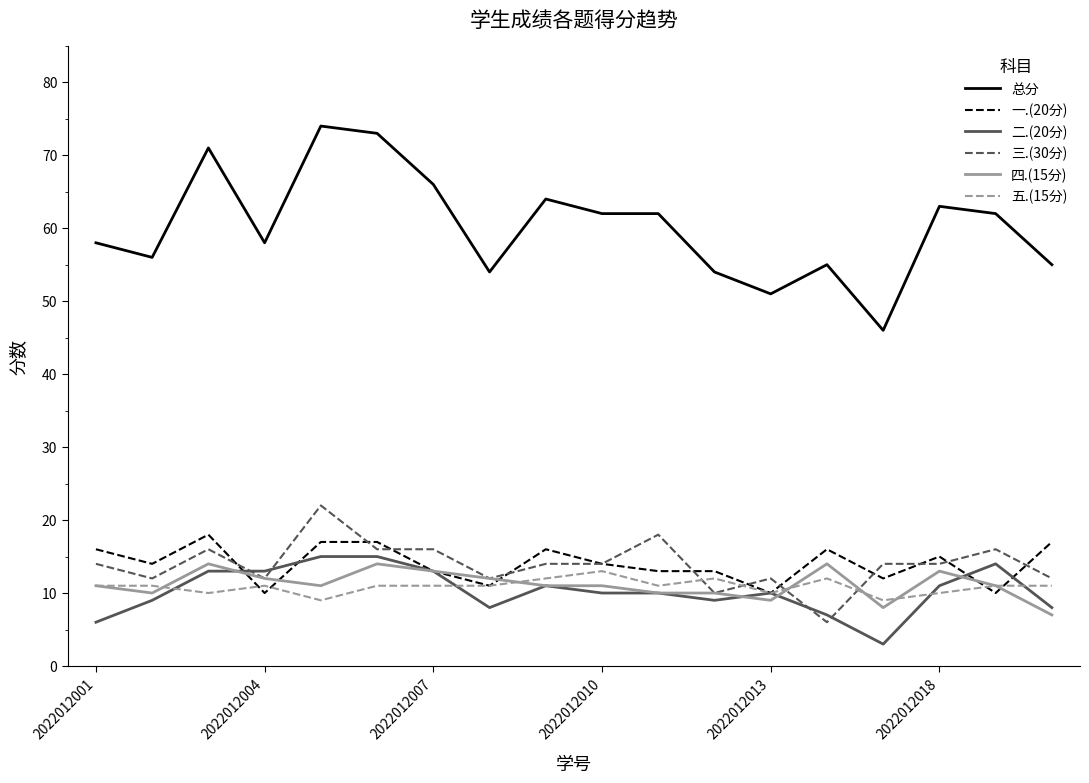

Which series ends up on top after the final intersection of 三.(30分) and 二.(20分)?

三.(30分)